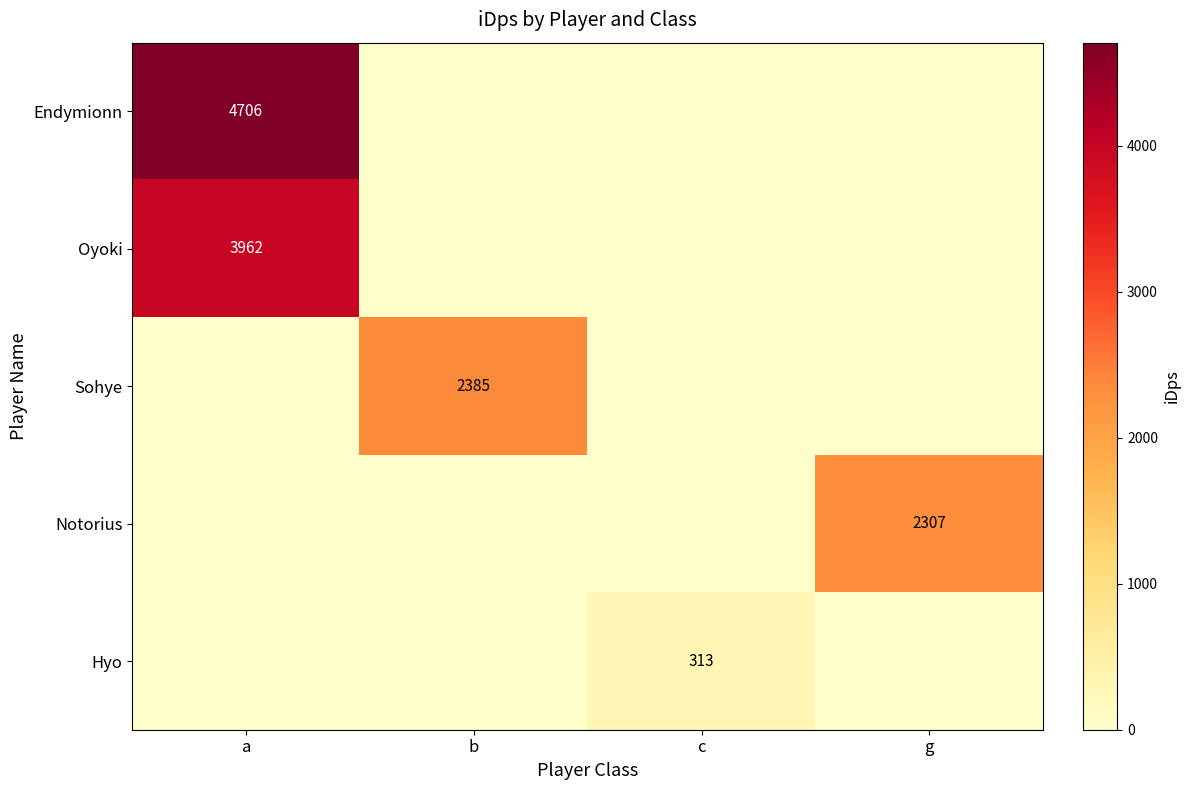

The value of Endymionn at a is 4706. True or false?

True